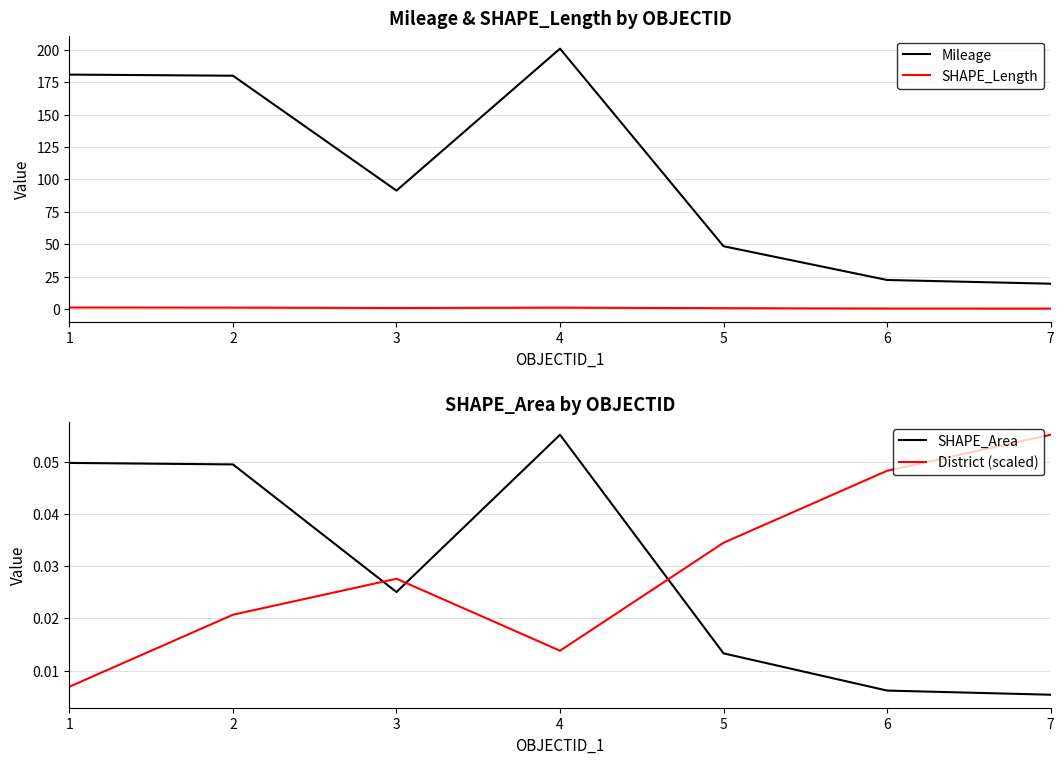

At which category is the sum across all series the highest?

4